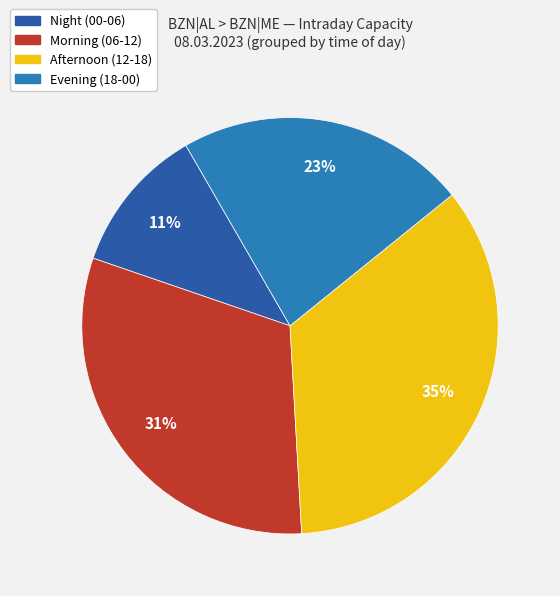

Which category has the smallest portion of the pie?

Night (00-06)